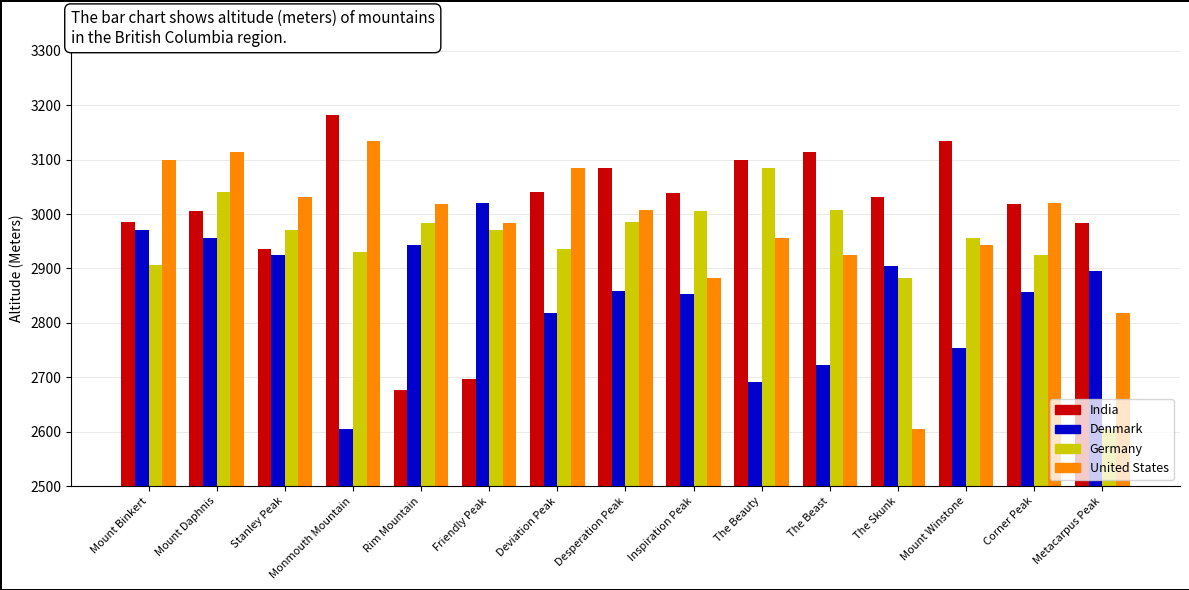

What is the label of the 8th bar from the right?

Desperation Peak